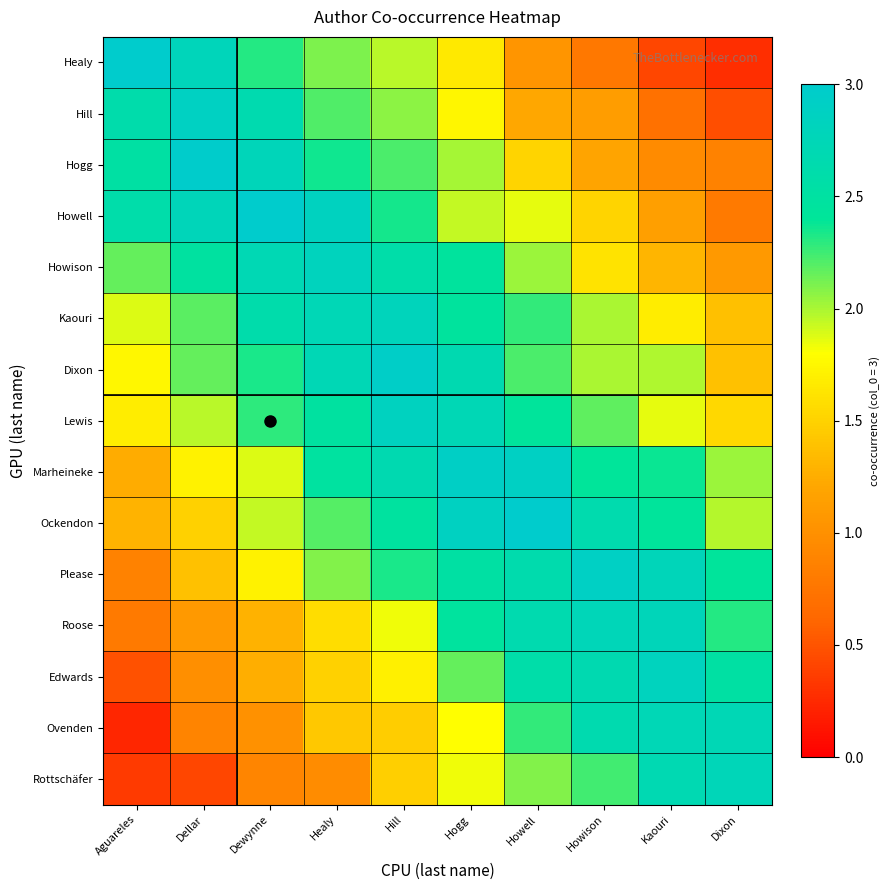

How many categories are shown in the chart?

10